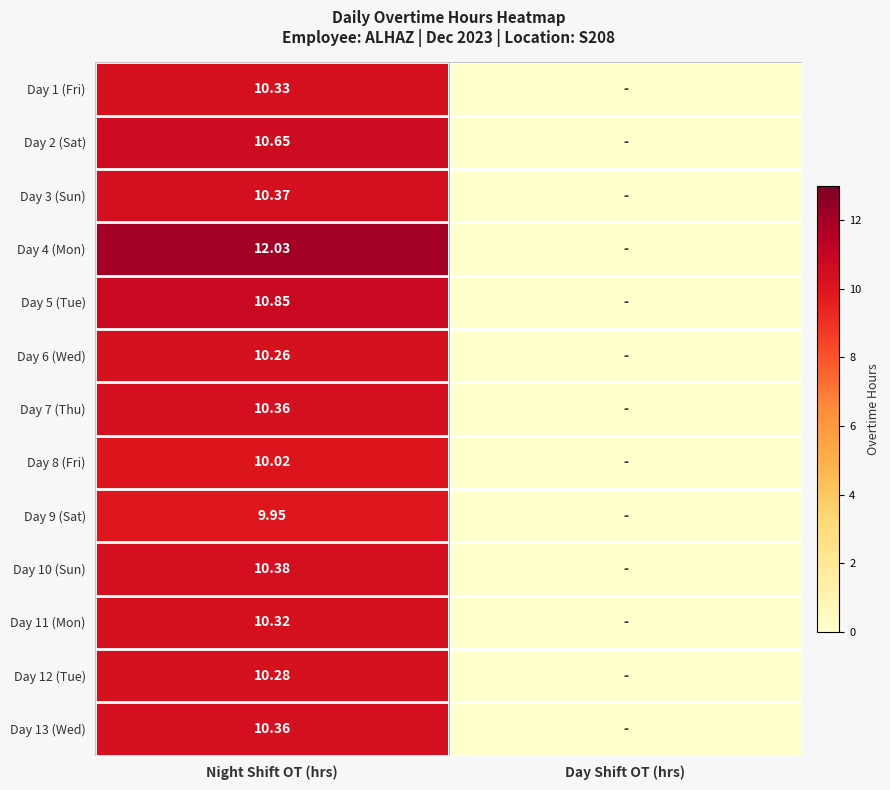

Is it true that Day 3 (Sun) equals 18.5 at Night Shift OT (hrs)?

False